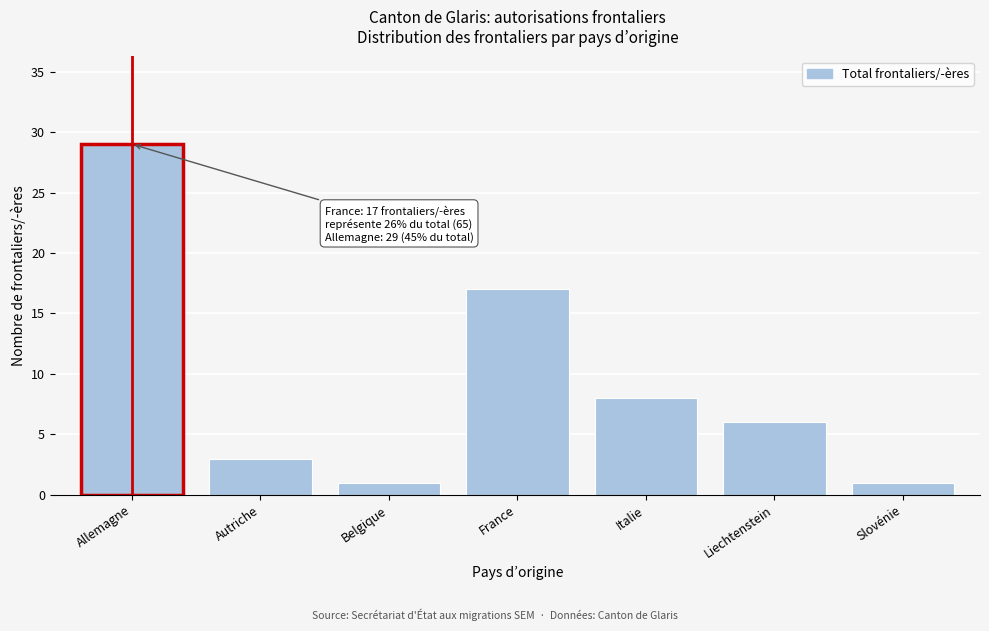

Reading left to right, list all the values displayed in this chart.

Allemagne=29	Autriche=3	Belgique=1	France=17	Italie=8	Liechtenstein=6	Slovénie=1